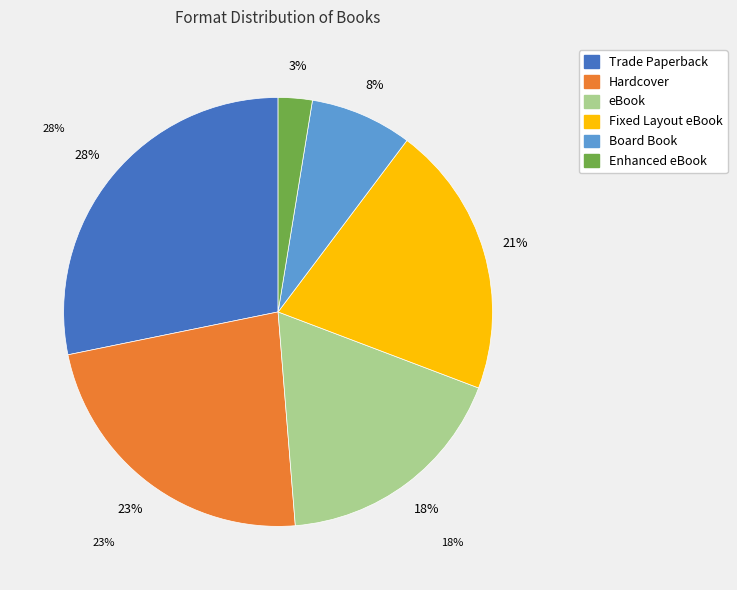

Approximately how many times larger is the value at Fixed Layout eBook compared to eBook?

1.1